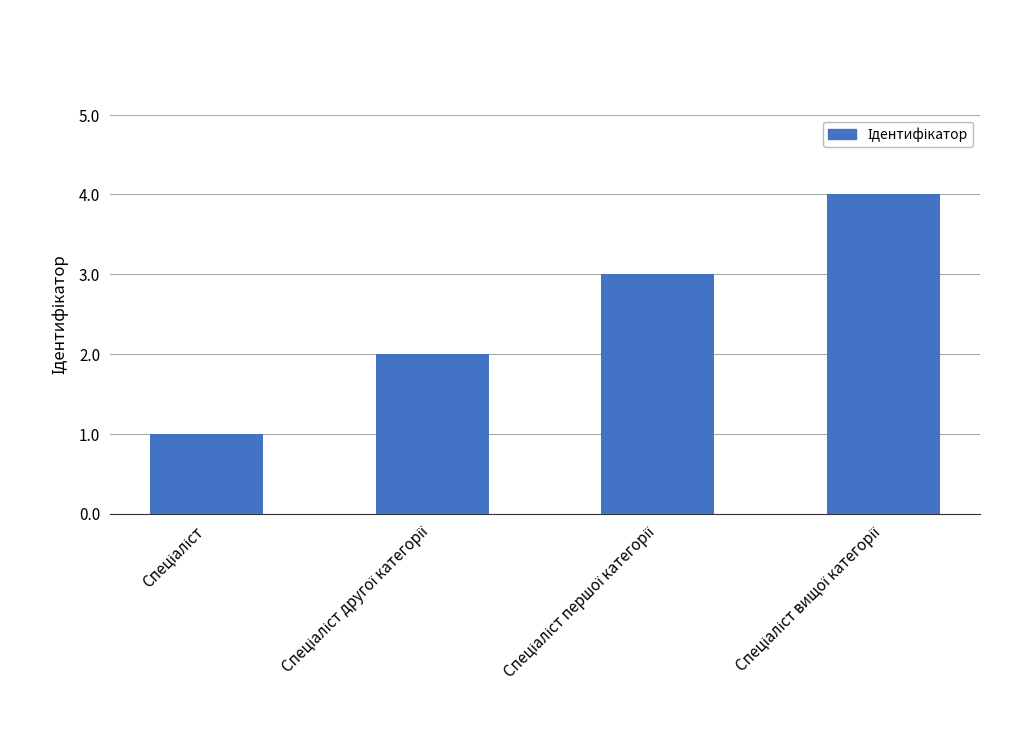

What is the minimum value shown in the chart?

1